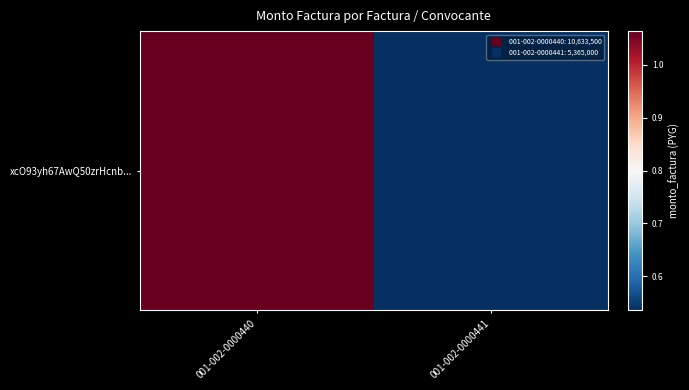

Reading right to left, extract all data points from this chart.

5365000	10633500